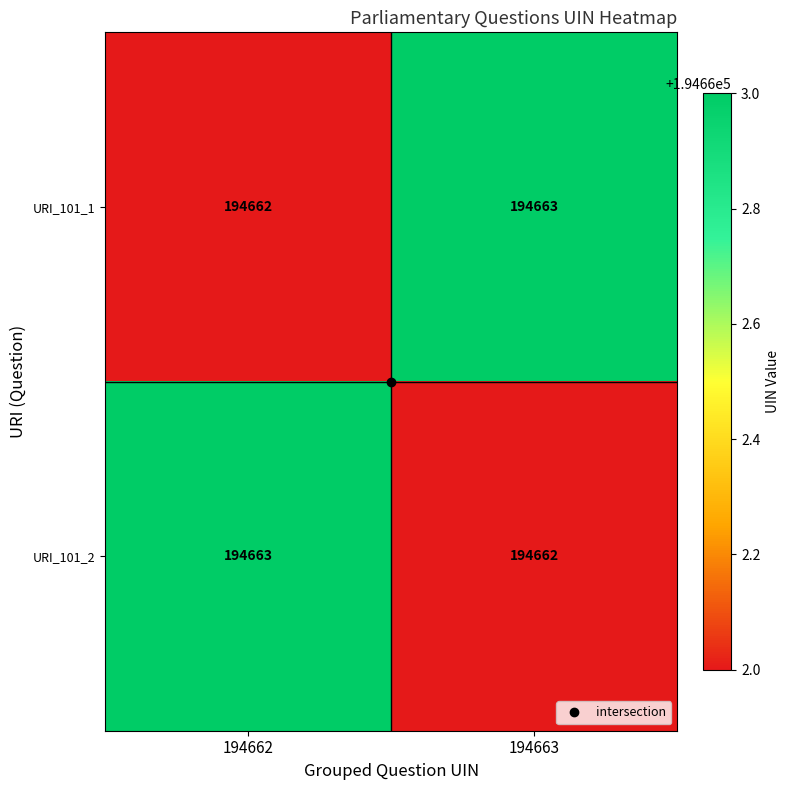

What is the greatest value displayed?

194663